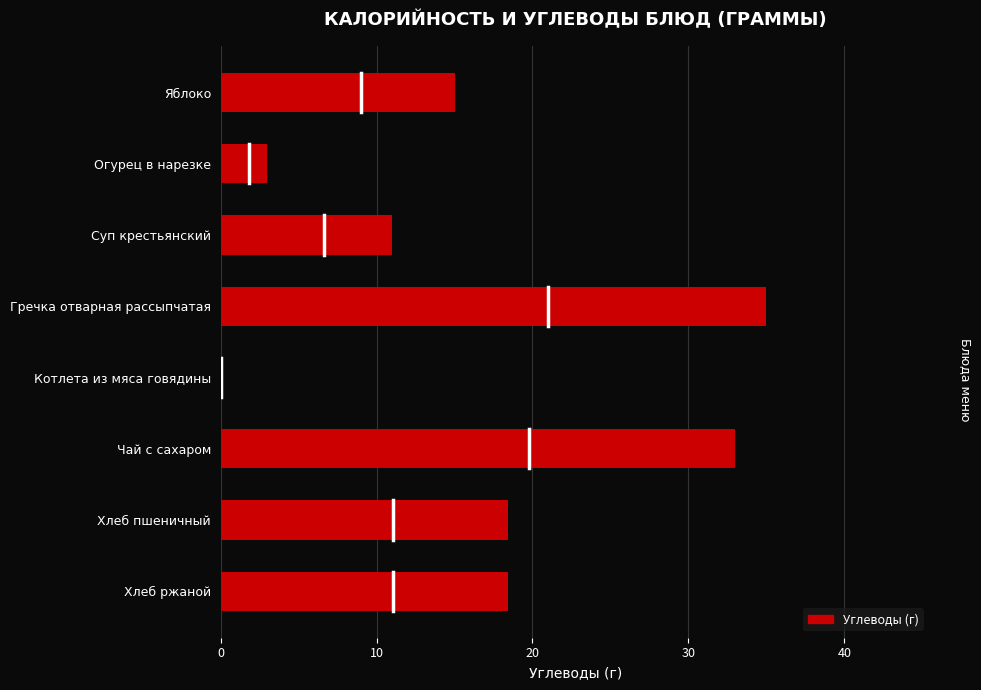

Which label corresponds to the largest value in the chart?

Гречка отварная рассыпчатая